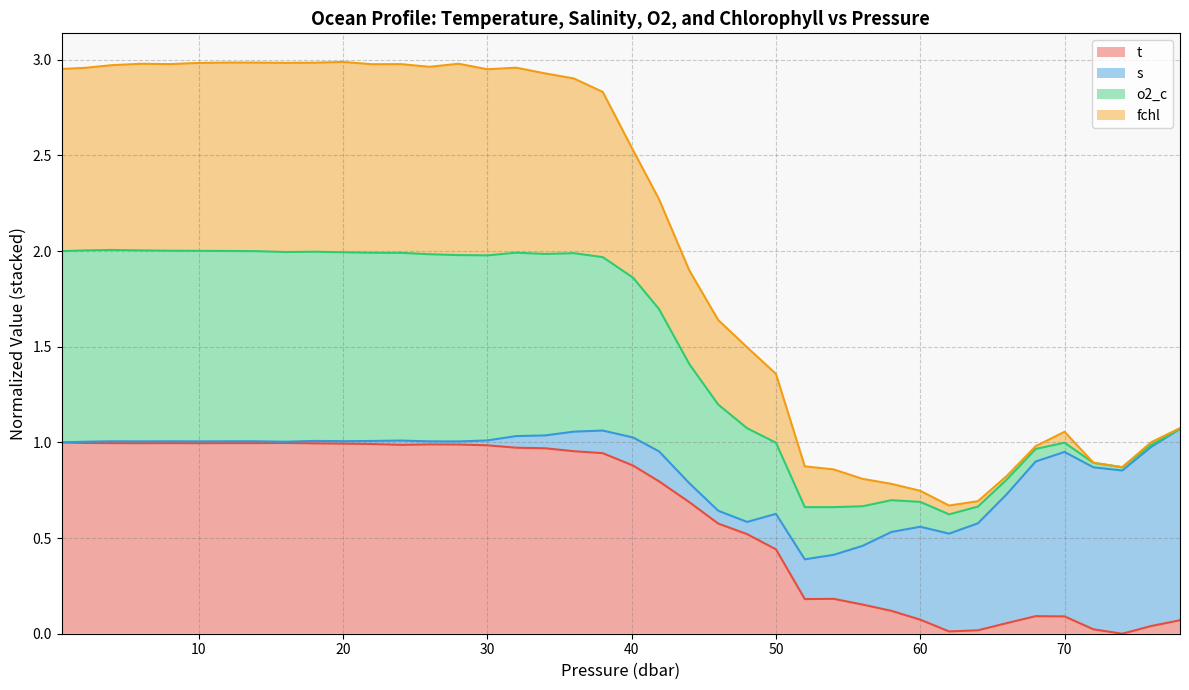

True or false: t and o2_c intersect in this chart.

False